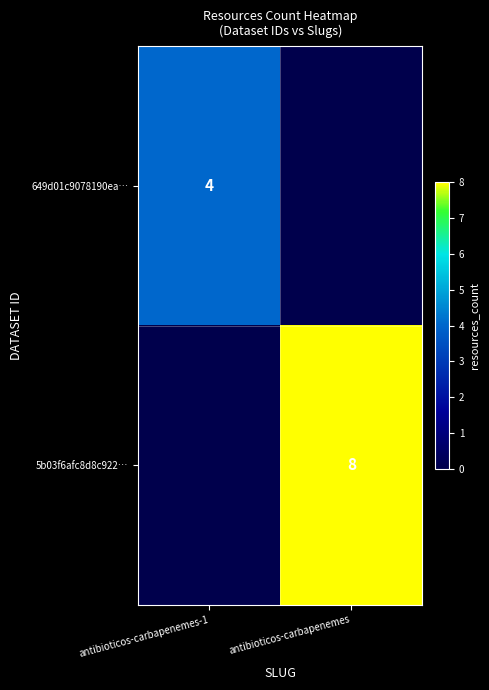

The value of 649d01c9078190ea… at antibioticos-carbapenemes-1 is 2. True or false?

False